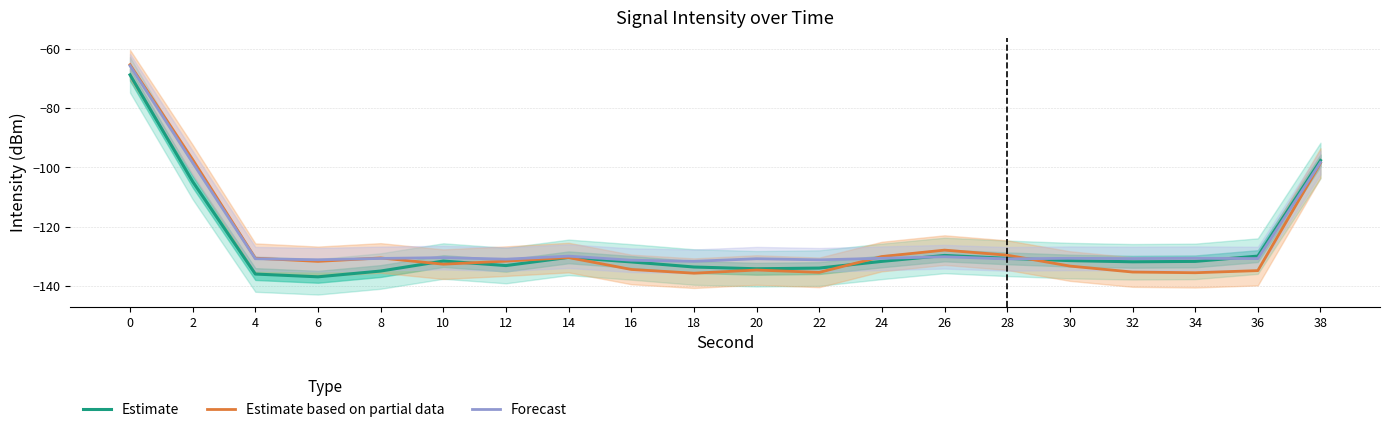

What are all the series names shown in the legend?

Estimate, Estimate based on partial data, Forecast